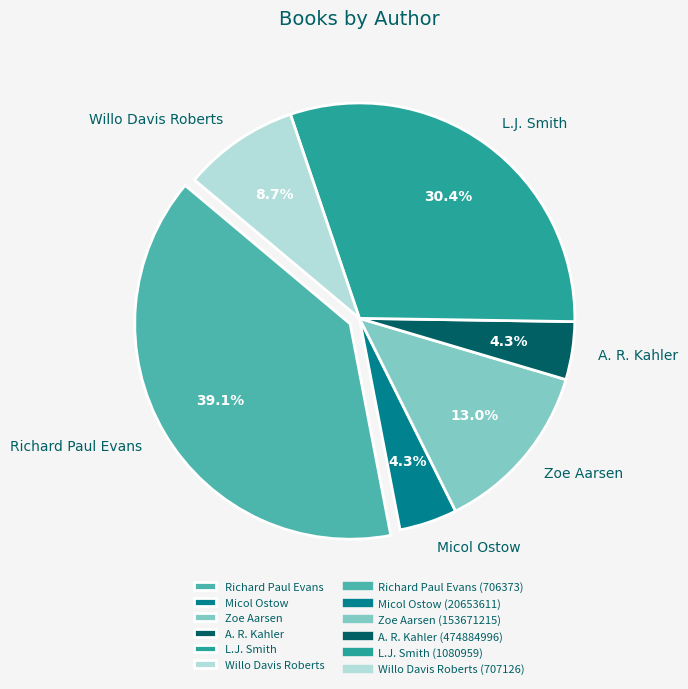

Combined, do A. R. Kahler and Micol Ostow account for over 50%?

No